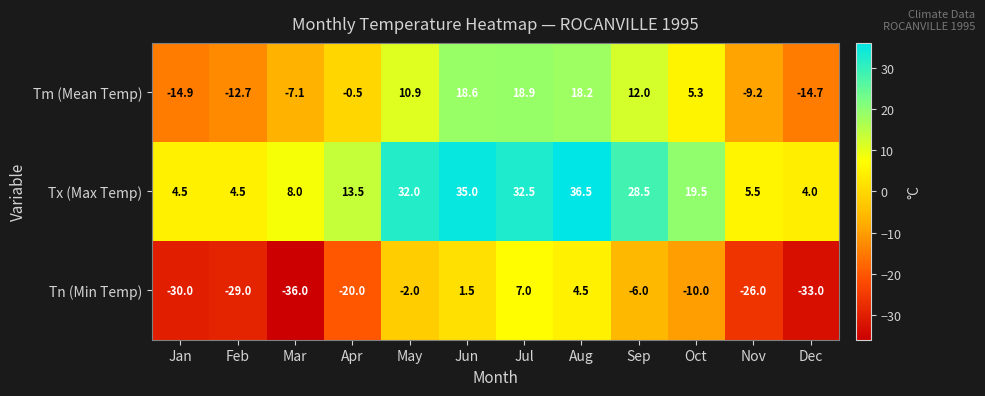

The value of Tm (Mean Temp) at Nov is -9.2. True or false?

True